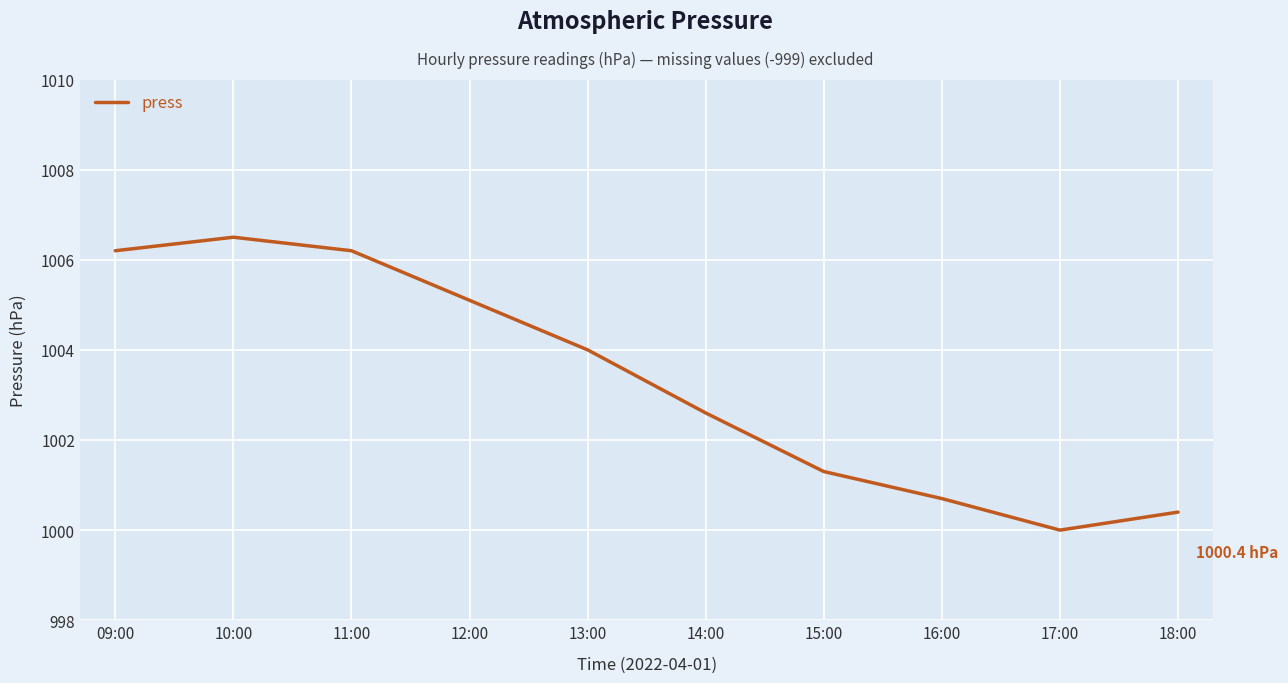

How many categories are shown in the chart?

10